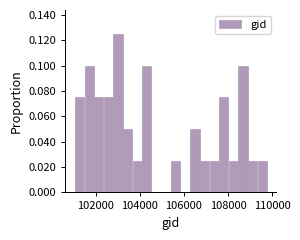

Read against the x-axis, roughly where is the centre of the tallest bar?

103000